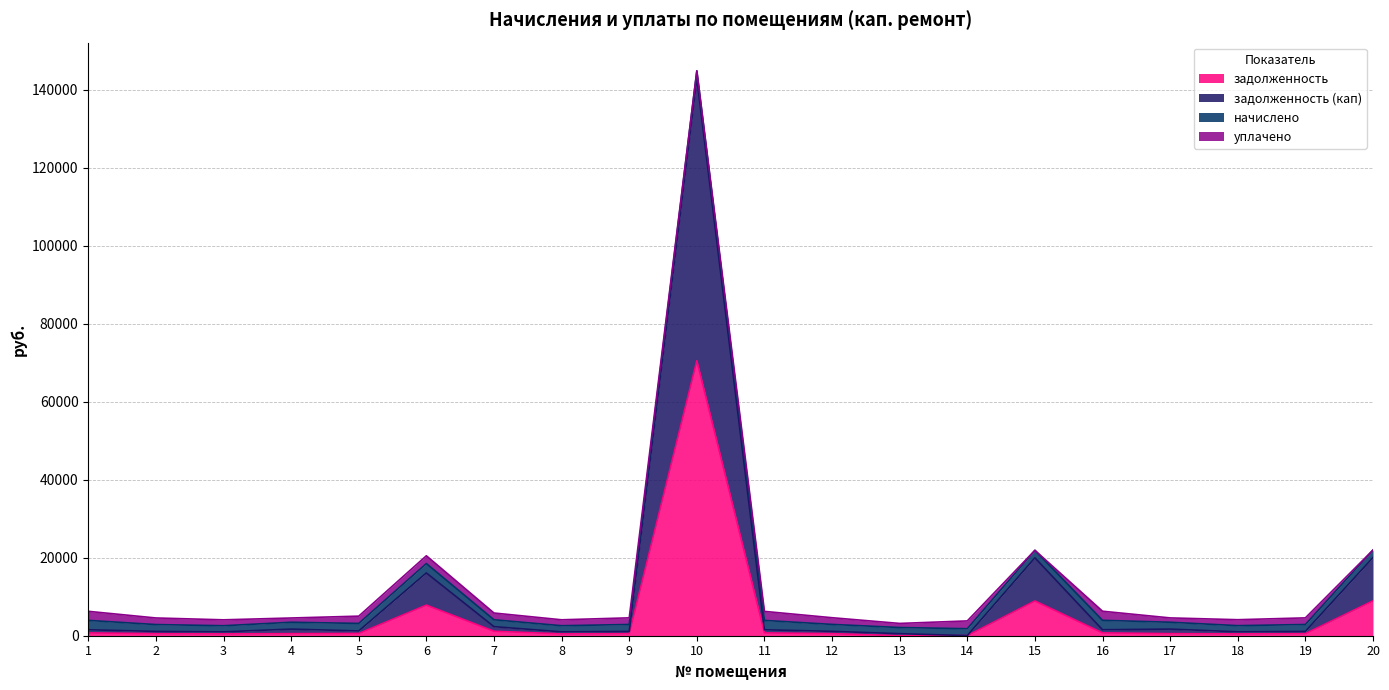

What is the maximum value for задолженность?

70511.5